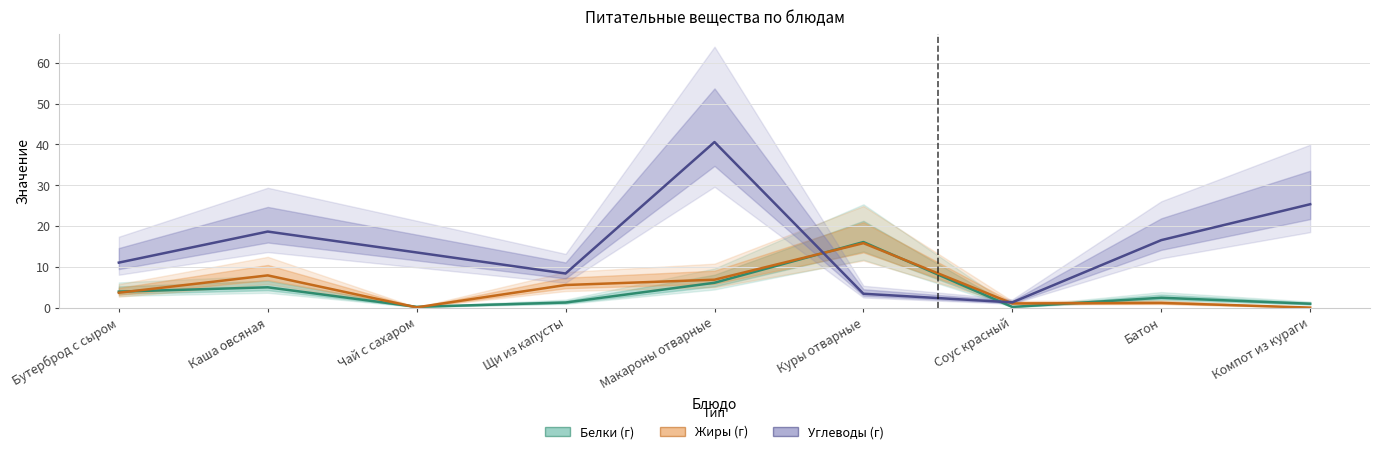

What is the label of the 4th point from the right?

Куры отварные